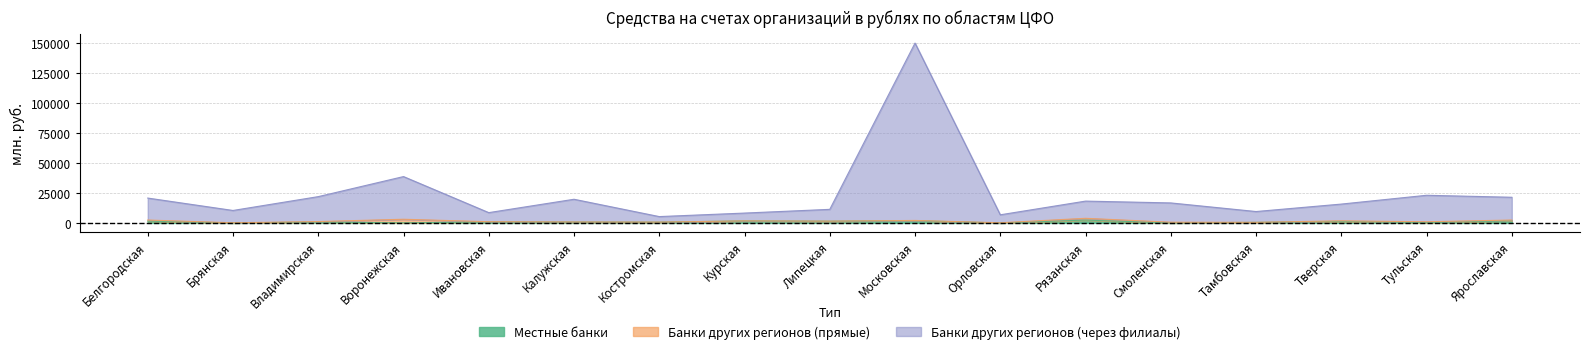

True or false: Банки других регионов (через филиалы) has more than 0 interior local peaks.

True